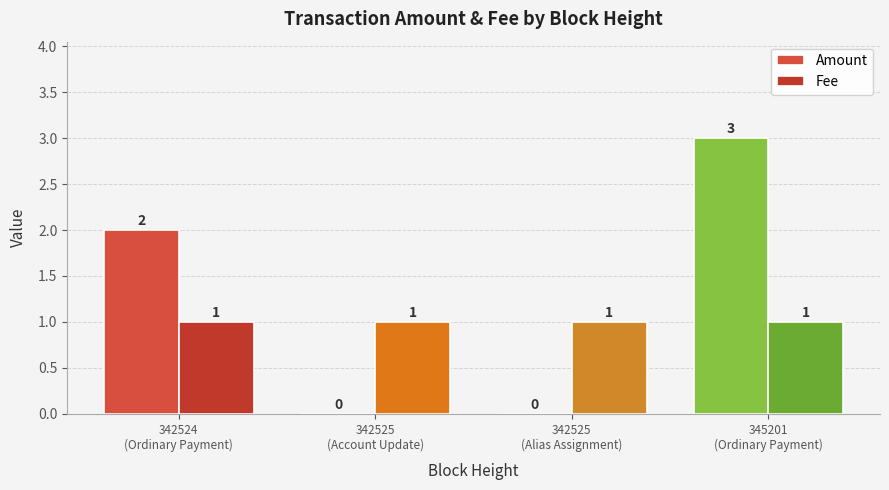

How many groups of bars are there?

4